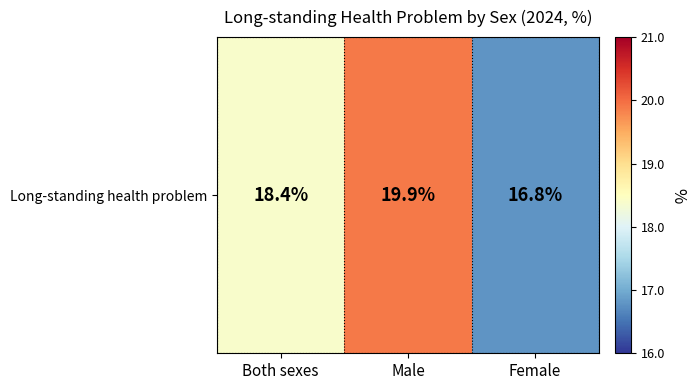

The value at Both sexes is 18.4. True or false?

True